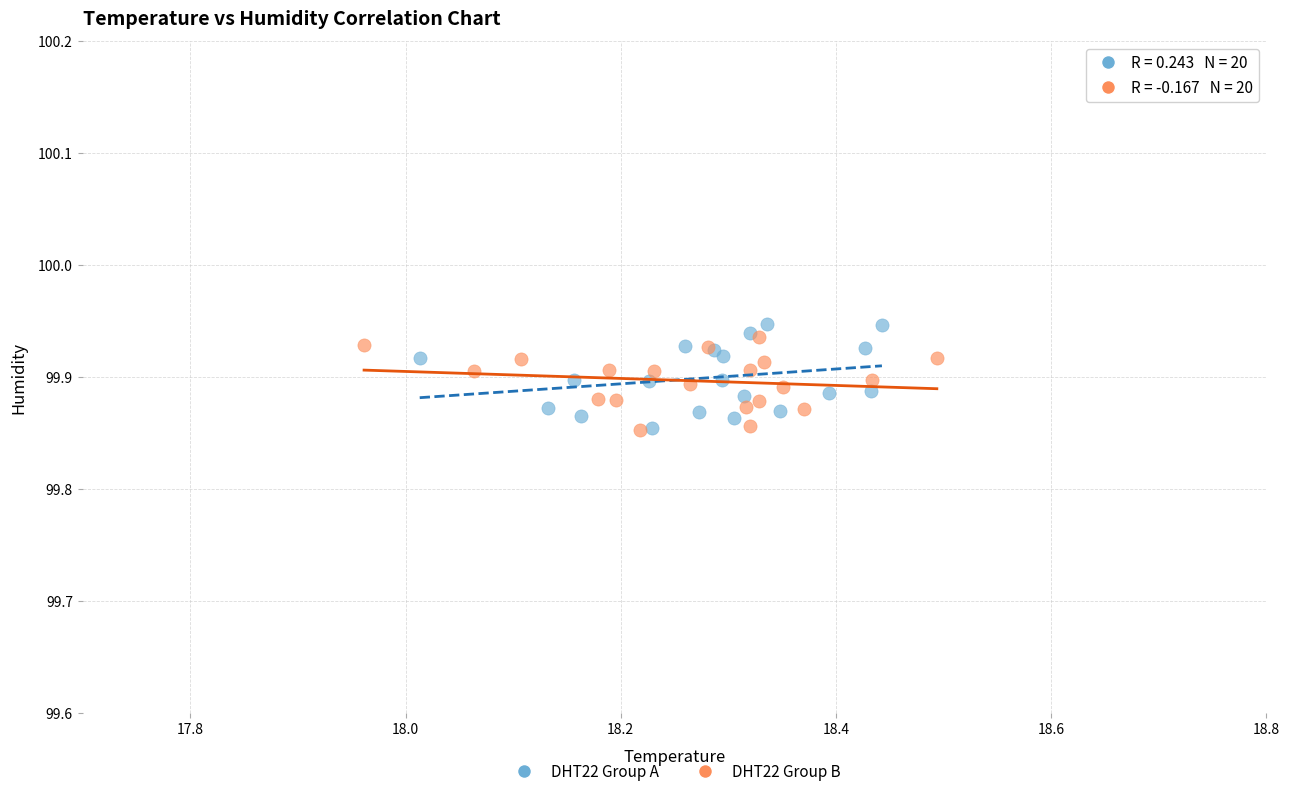

What are all the series names shown in the legend?

DHT22 Group A, DHT22 Group B